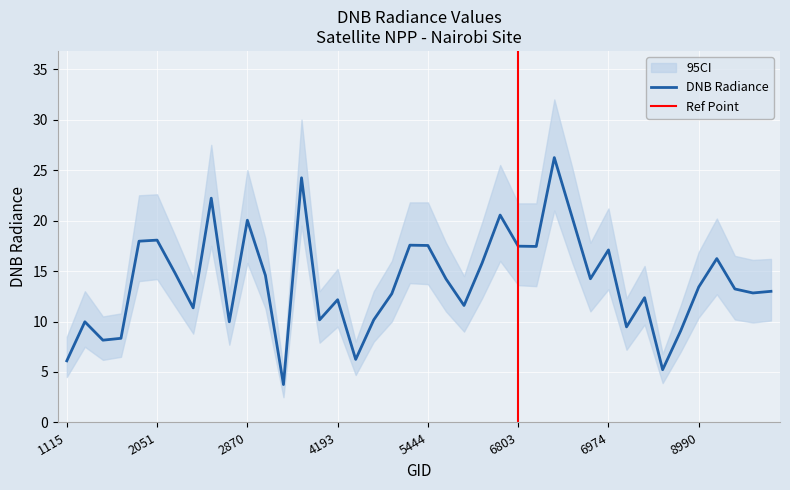

Reading left to right, extract all data points from this chart.

dnbrad: 1115=6.1	1790=10.0	1808=8.2	1925=8.3	1988=18.0	2051=18.1	2123=14.8	2213=11.3	2249=22.2	2348=10.0	2870=20.0	3410=14.6	3464=3.8	3500=24.2	4157=10.2	4193=12.2	4238=6.2	5318=10.2	5354=12.8	5390=17.6	5444=17.5	5723=14.2	5750=11.6	5777=15.8	6614=20.5	6803=17.5	6839=17.4	6866=26.2	6902=20.3	6938=14.2	6974=17.1	7784=9.5	7964=12.4	7991=5.2	8027=9.1	8990=13.4	9026=16.2	9080=13.2	9116=12.8	9152=13.0
dnbrad_lower: 1115=4.5	1790=7.5	1808=6.2	1925=6.5	1988=14.0	2051=14.2	2123=11.5	2213=8.8	2249=17.5	2348=7.7	2870=15.8	3410=11.3	3464=2.5	3500=19.5	4157=7.9	4193=9.5	4238=4.7	5318=8.0	5354=10.0	5390=13.8	5444=13.7	5723=11.0	5750=9.0	5777=12.3	6614=16.0	6803=13.6	6839=13.5	6866=21.0	6902=15.8	6938=11.0	6974=13.2	7784=7.2	7964=9.7	7991=3.9	8027=7.0	8990=10.4	9026=12.7	9080=10.2	9116=9.9	9152=10.1
dnbrad_upper: 1115=8.5	1790=13.0	1808=10.5	1925=10.8	1988=22.5	2051=22.6	2123=18.5	2213=14.3	2249=27.5	2348=12.9	2870=25.0	3410=18.2	3464=5.3	3500=30.0	4157=13.0	4193=15.2	4238=8.0	5318=13.0	5354=16.0	5390=21.8	5444=21.8	5723=17.8	5750=14.5	5777=19.8	6614=25.5	6803=21.7	6839=21.7	6866=32.0	6902=25.2	6938=17.8	6974=21.2	7784=12.3	7964=15.5	7991=6.8	8027=11.6	8990=16.9	9026=20.2	9080=16.5	9116=16.1	9152=16.2